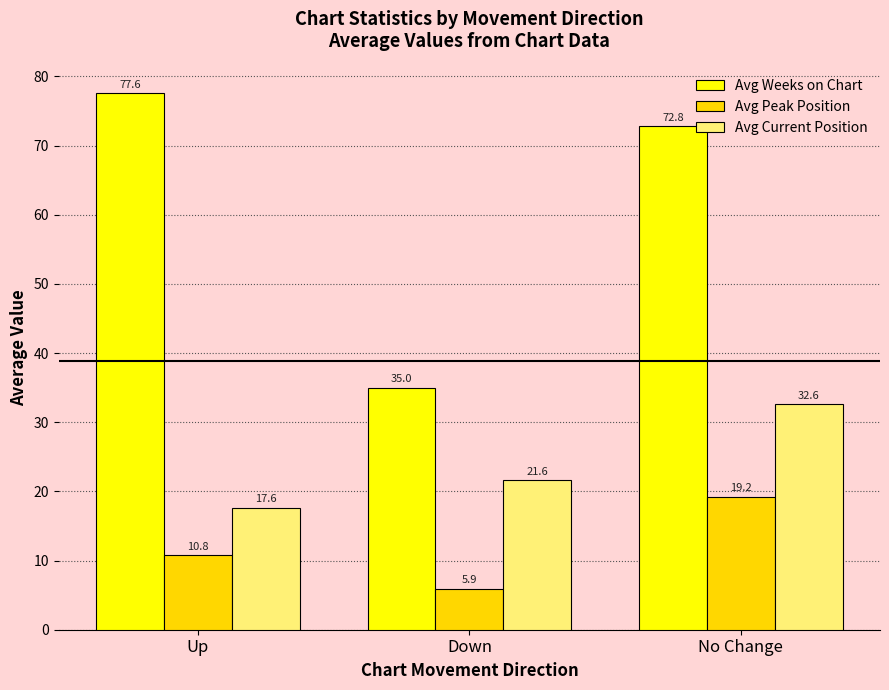

What is the difference between the highest and lowest values at Down?

29.1